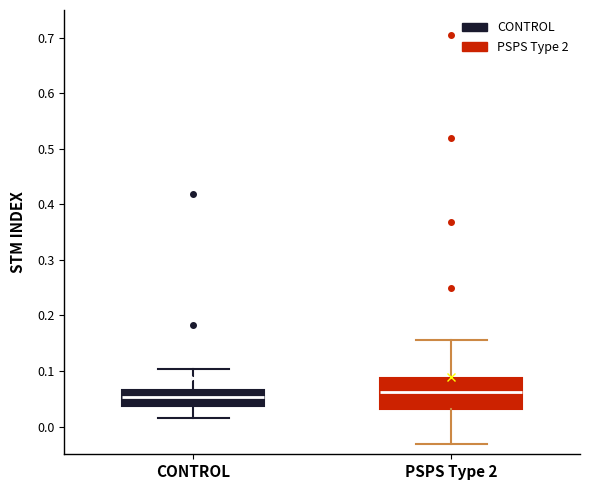

Where is the lower edge of the box for PSPS Type 2 on the y-axis? The values are not printed on the chart, so give them approximately, as read against the axis.

0.03